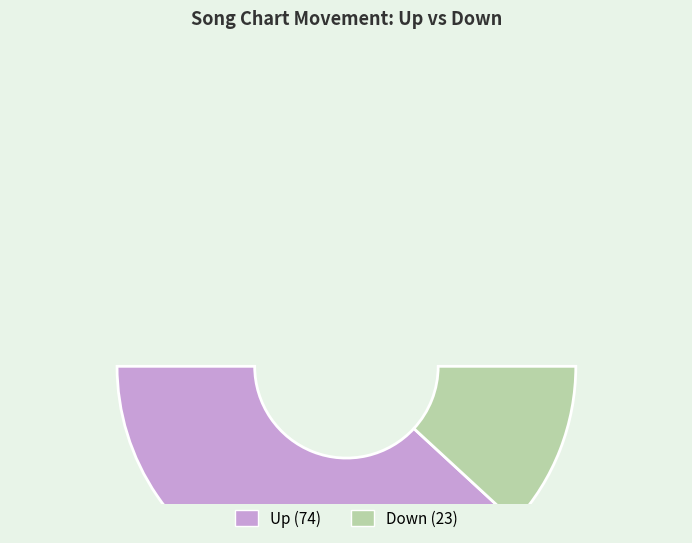

To the nearest percent, what is the difference between the down and up slice percentages?

53%